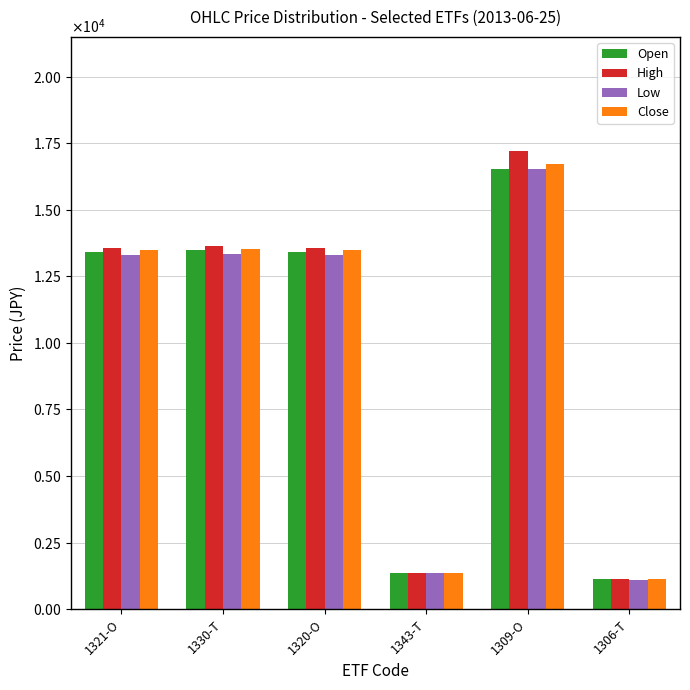

Reading right to left, list all the values displayed in this chart.

Open: 1306-T=1122	1309-O=16530	1343-T=1356	1320-O=13420	1330-T=13480	1321-O=13430
High: 1306-T=1128	1309-O=17200	1343-T=1363	1320-O=13570	1330-T=13630	1321-O=13580
Low: 1306-T=1111	1309-O=16520	1343-T=1352	1320-O=13290	1330-T=13350	1321-O=13300
Close: 1306-T=1121	1309-O=16710	1343-T=1354	1320-O=13500	1330-T=13530	1321-O=13490